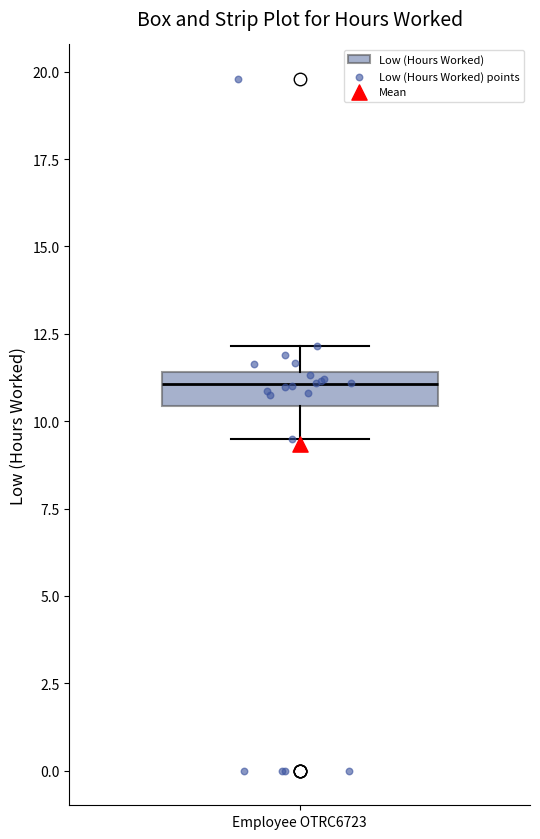

Where does the lower whisker of the box for Employee OTRC6723 end on the y-axis? The values are not printed on the chart, so give them approximately, as read against the axis.

9.5